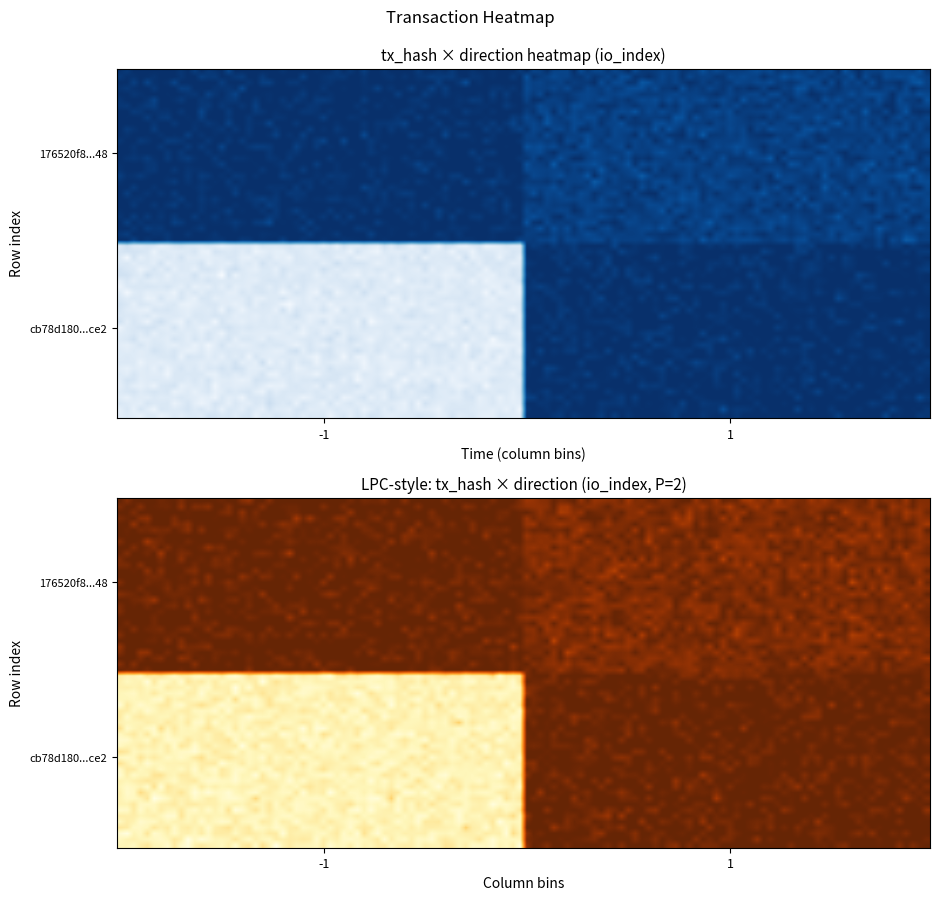

What is the average value of the 176520f8280d4738e75409823bf003940801748 series?

2